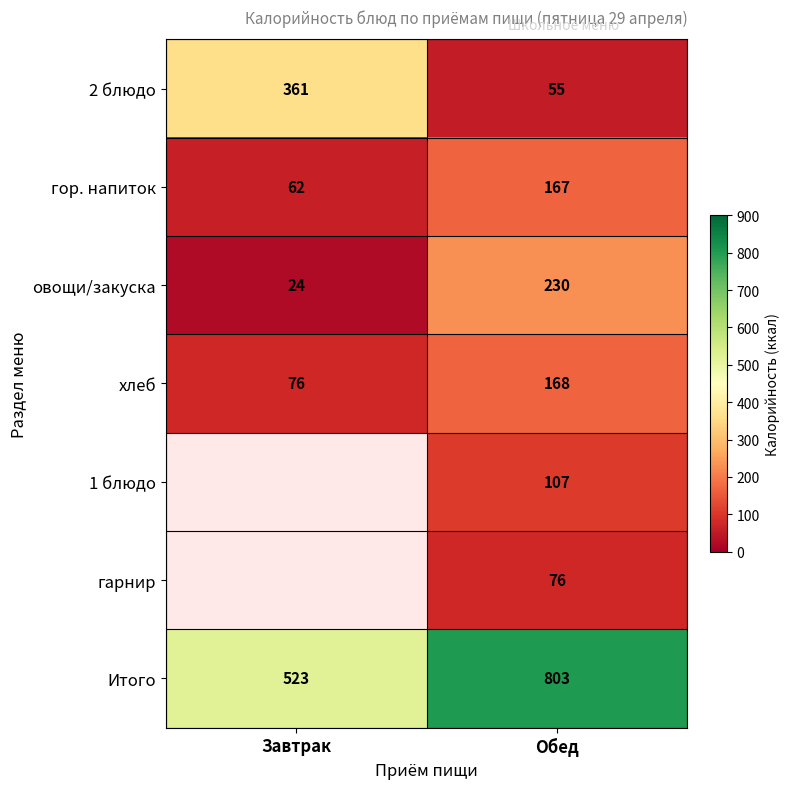

Count the number of categories in the chart.

2